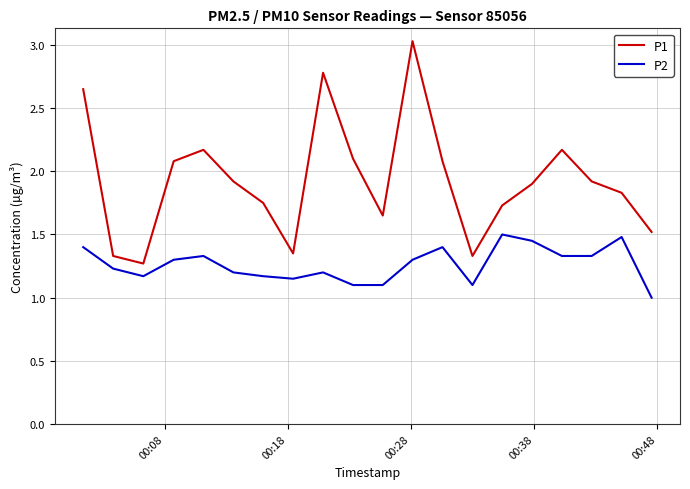

What is the difference between the maximum and minimum values in the P2 series?

0.5